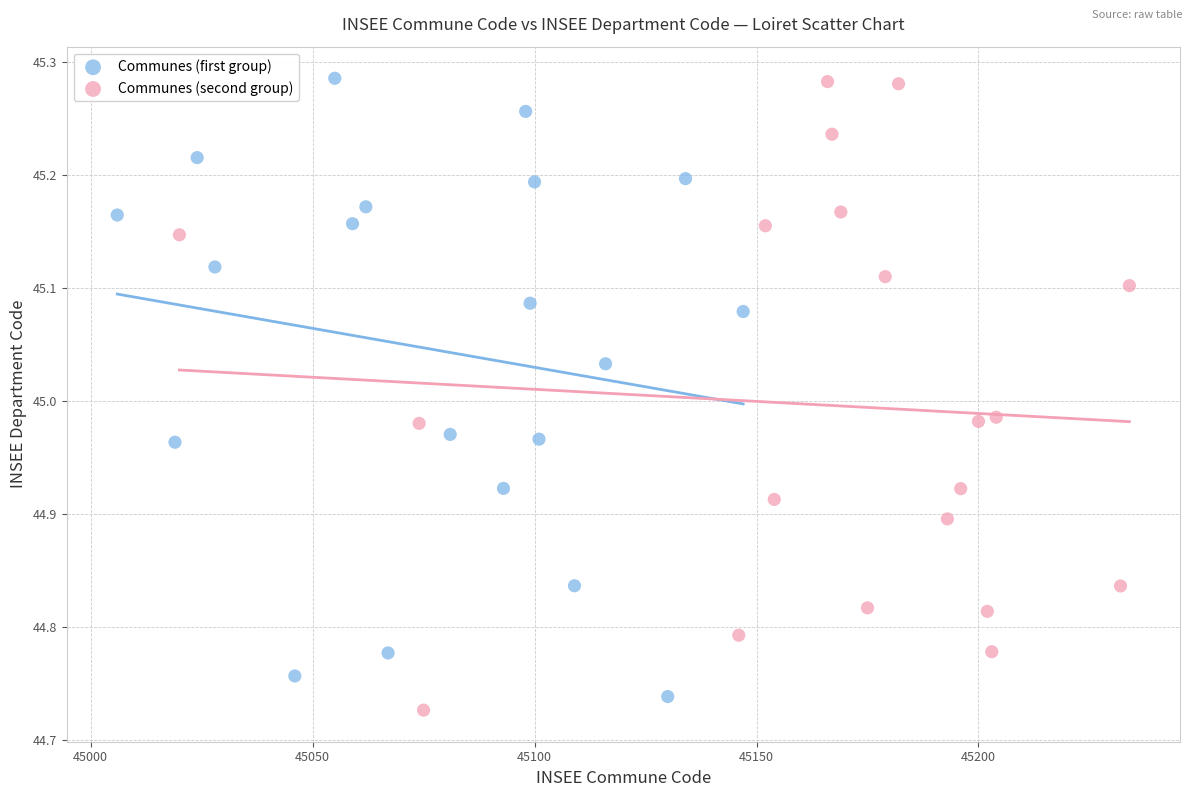

What are all the series names shown in the legend?

Communes (first group), Communes (second group)